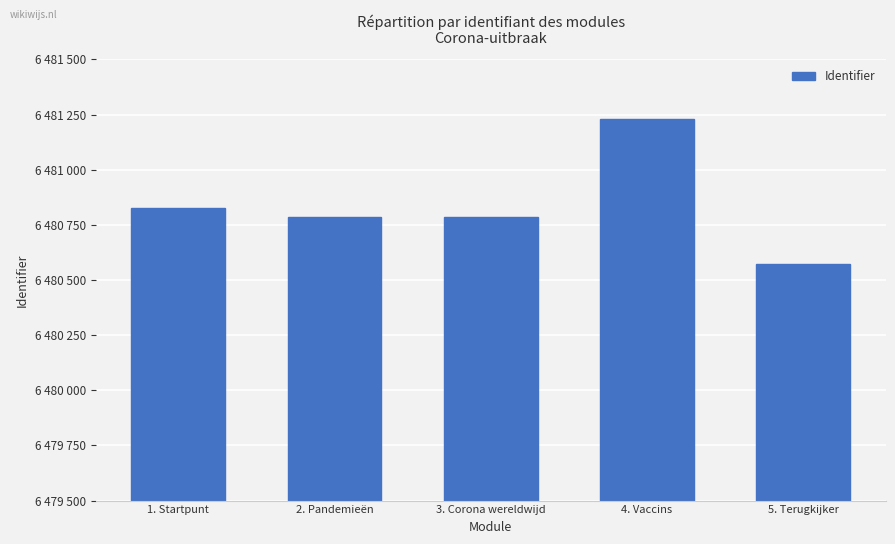

List the labels in order of value, smallest first.

5. Terugkijker, 2. Pandemieën, 3. Corona wereldwijd, 1. Startpunt, 4. Vaccins